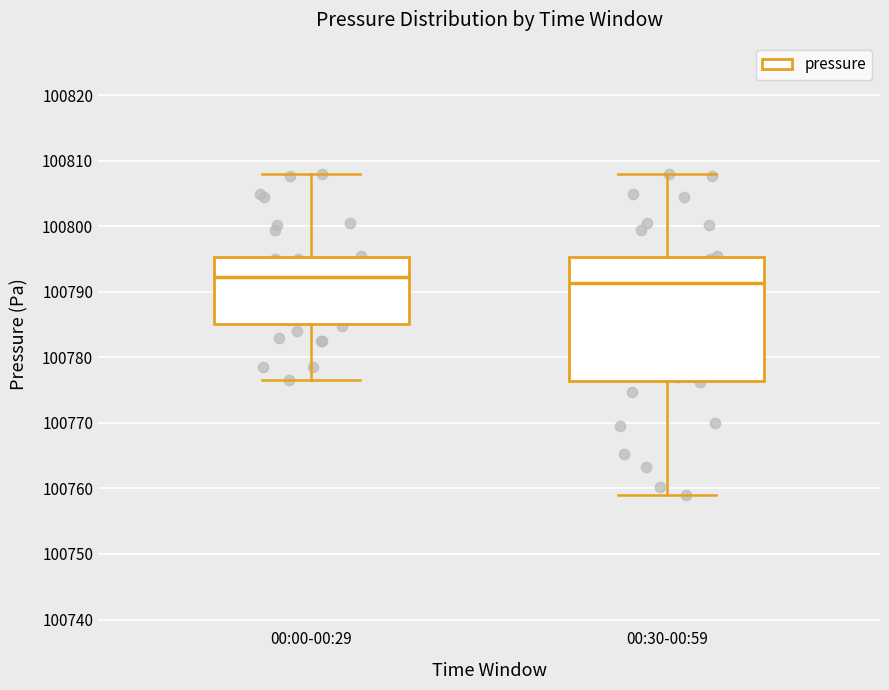

Reading left to right, transcribe this box plot: for each box, give where its median line is, the range the box spans, and where its two whiskers end, as read against the y-axis. The values are not printed on the chart, so give them approximately, as read against the axis.

00:00-00:29: median 100792, box 100785 to 100795, whiskers 100777 to 100808
00:30-00:59: median 100791, box 100776 to 100795, whiskers 100759 to 100808